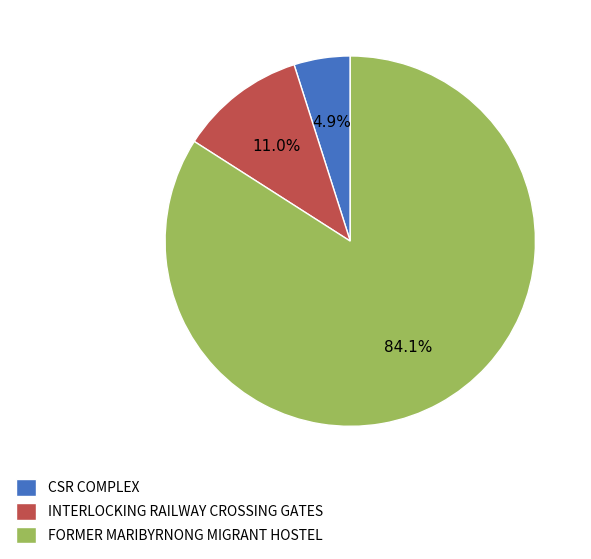

How many slices are in this pie chart?

3